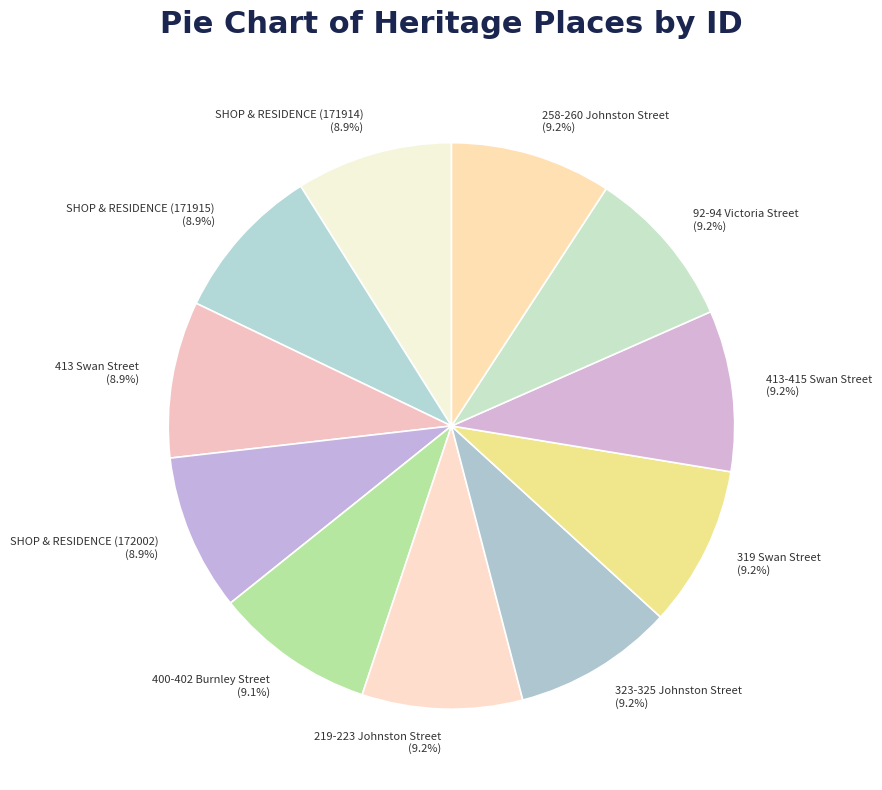

Is there any slice that represents more than half of the pie?

No